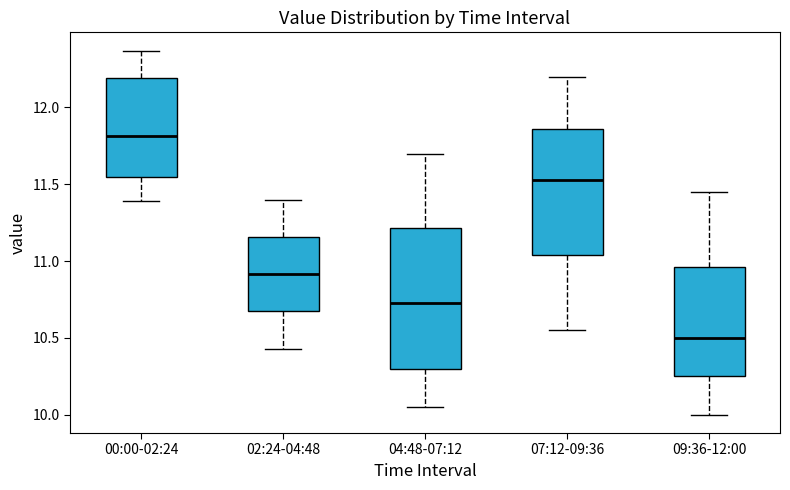

Which box has the lowest median line?

09:36-12:00